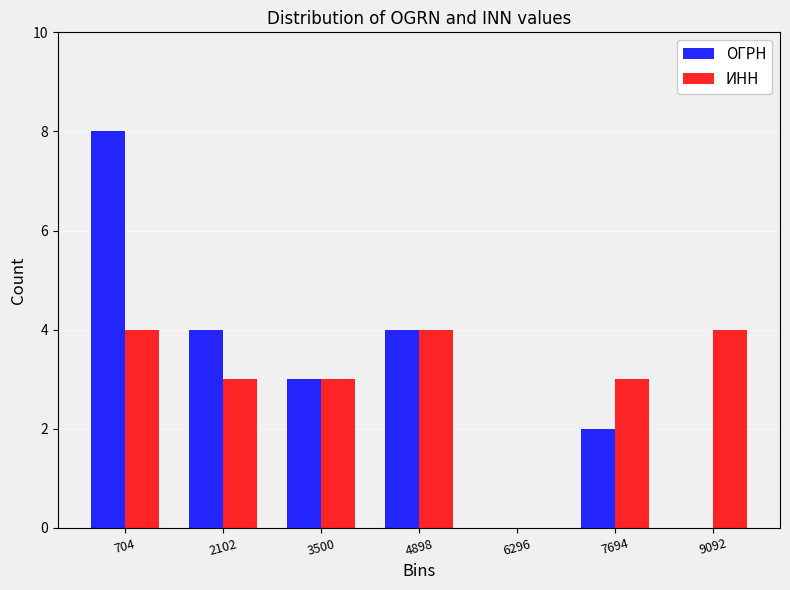

What is the height of the ИНН bar covering 8400 to 9800 on the x-axis? Neither the bar edges nor the heights are printed on the chart, so give them approximately, as read against the axes.

4